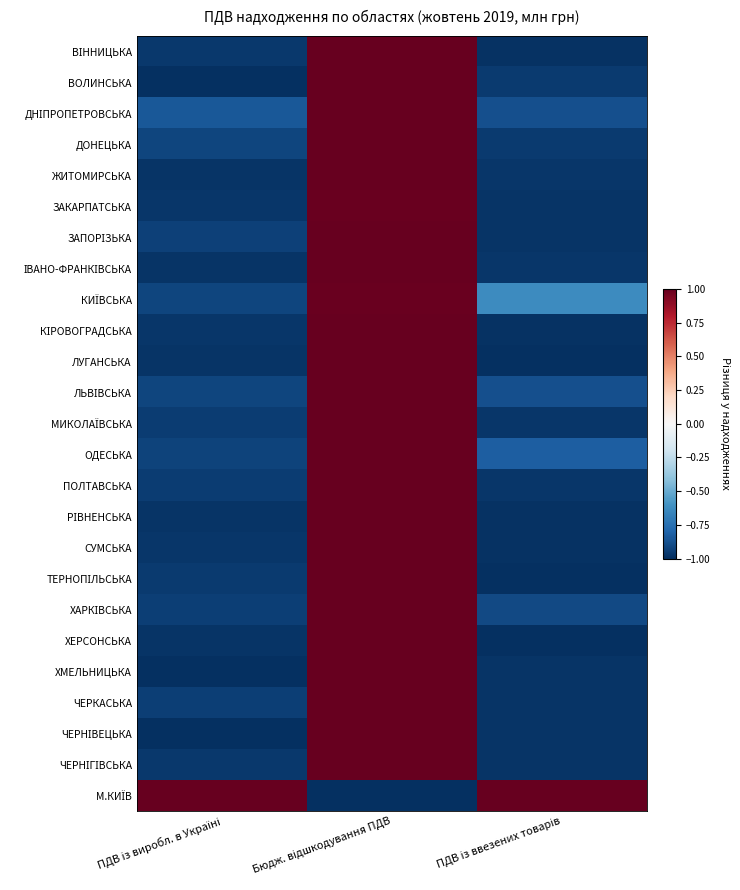

Which category has the highest value across all series?

Бюдж. відшкодування ПДВ